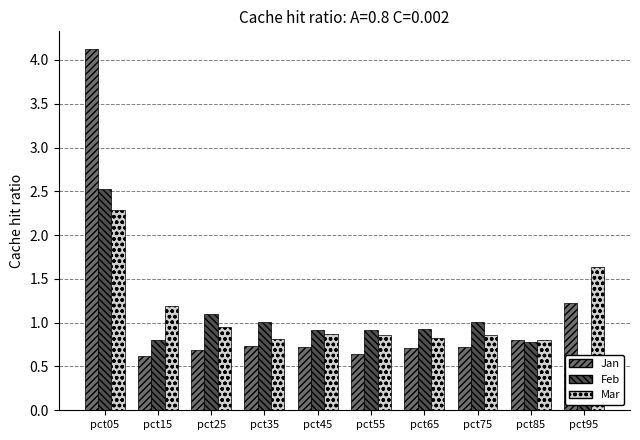

What is the value of the Mar bar at the 3rd from the left?

1.0